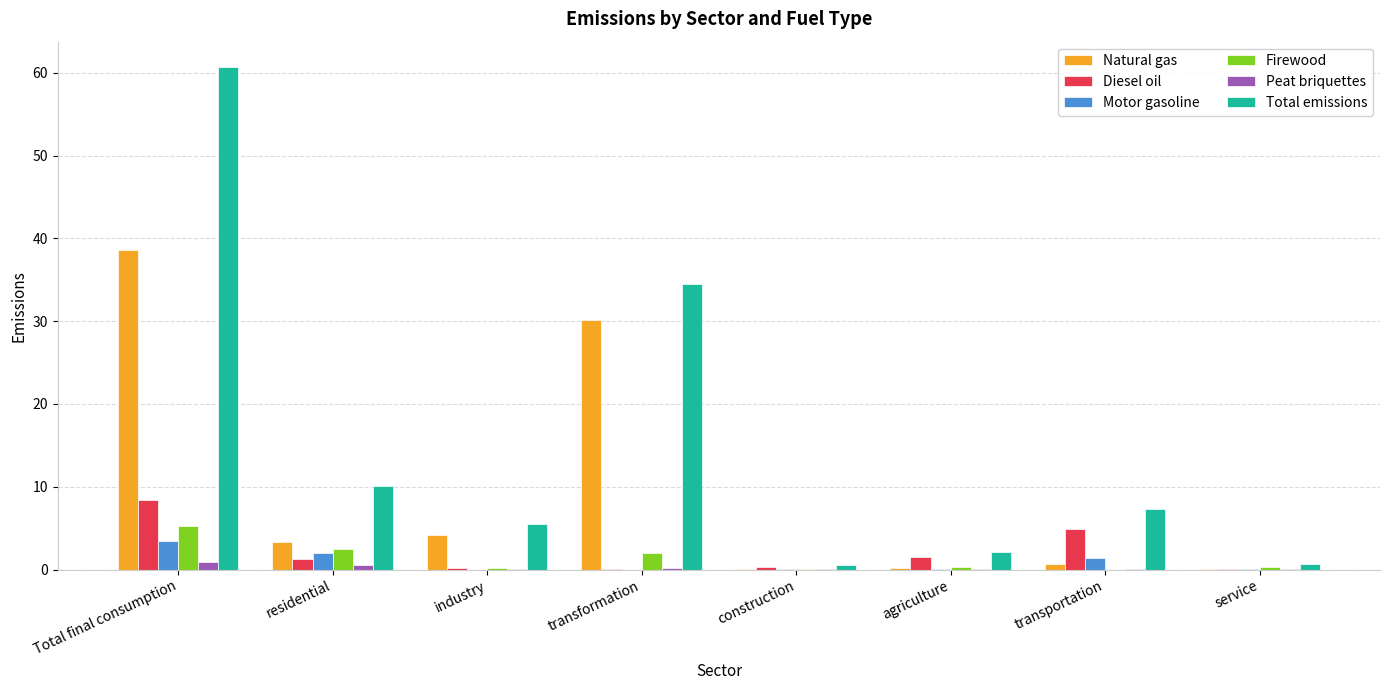

What is the sum of the Diesel oil values at transportation and transformation?

4.9